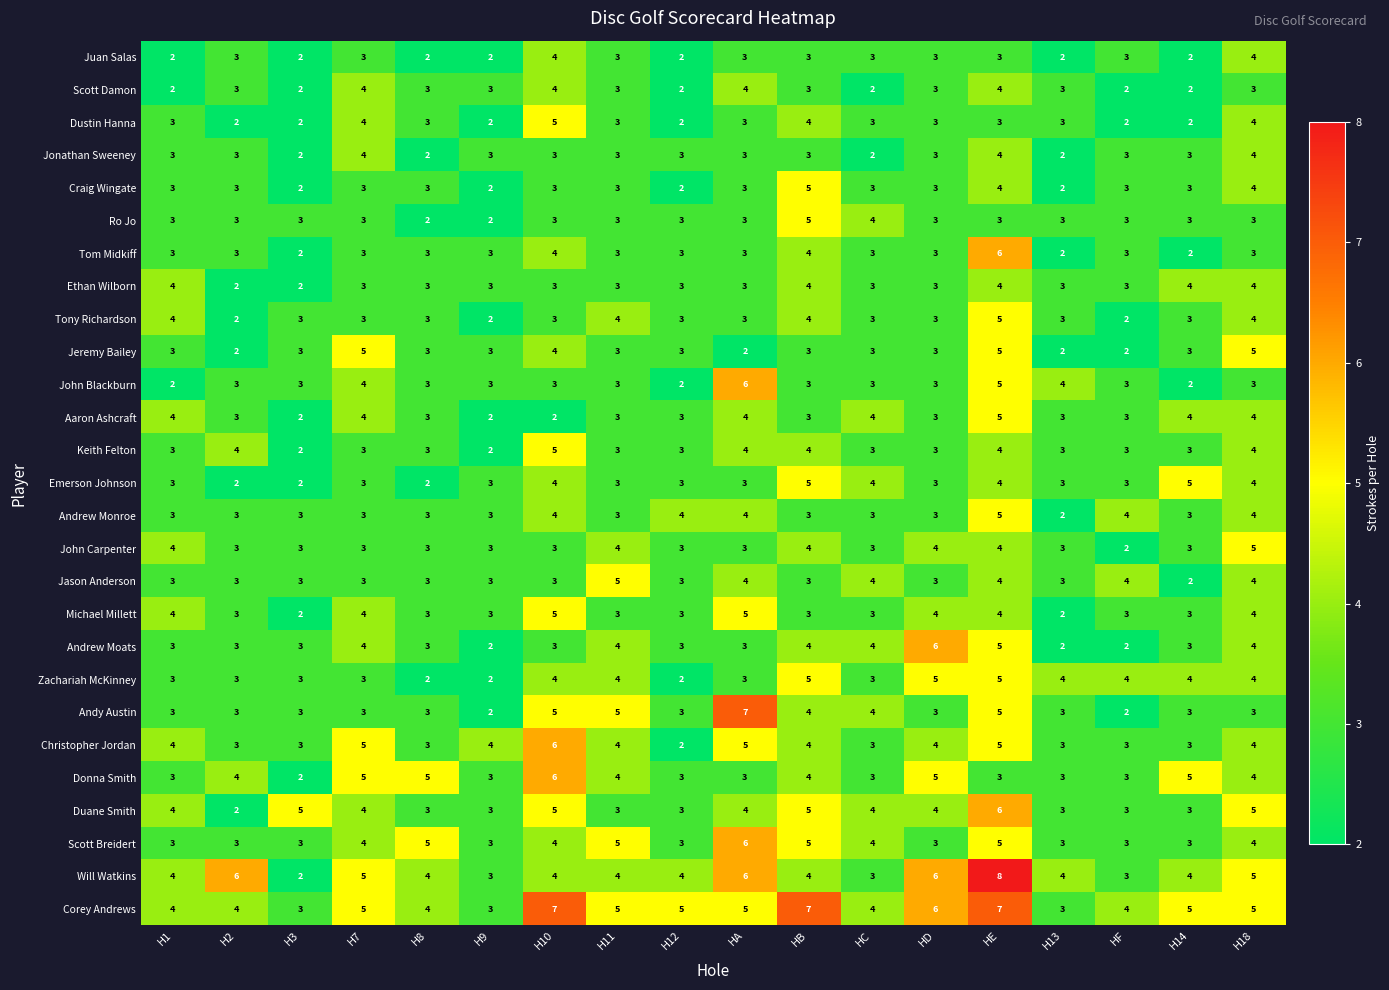

What is the total value across all series at H3?

70